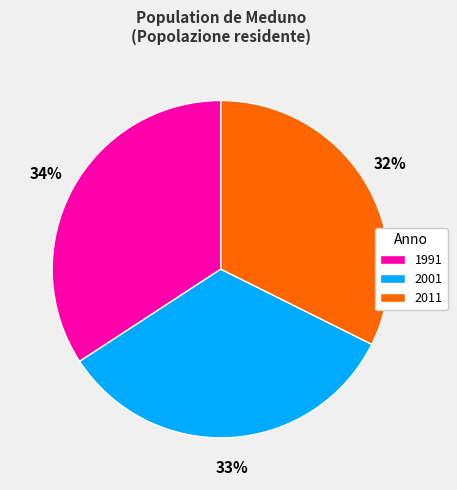

What percentage is the 2001 slice, to the nearest percent?

33%